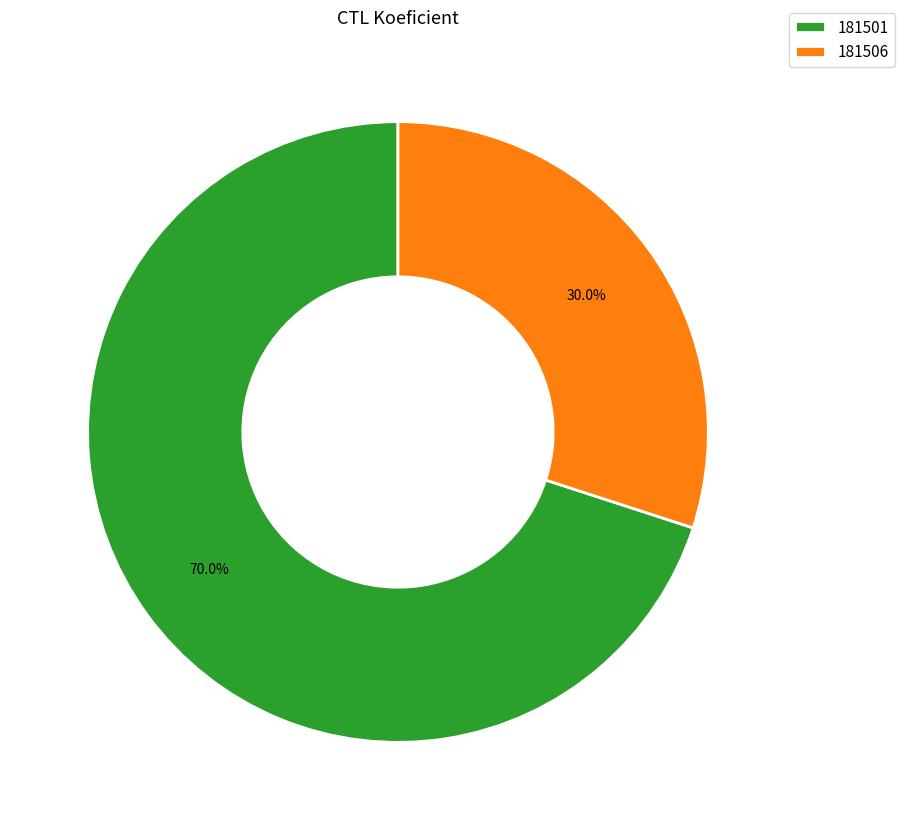

What percentage is the 181501 slice, to the nearest percent?

70%